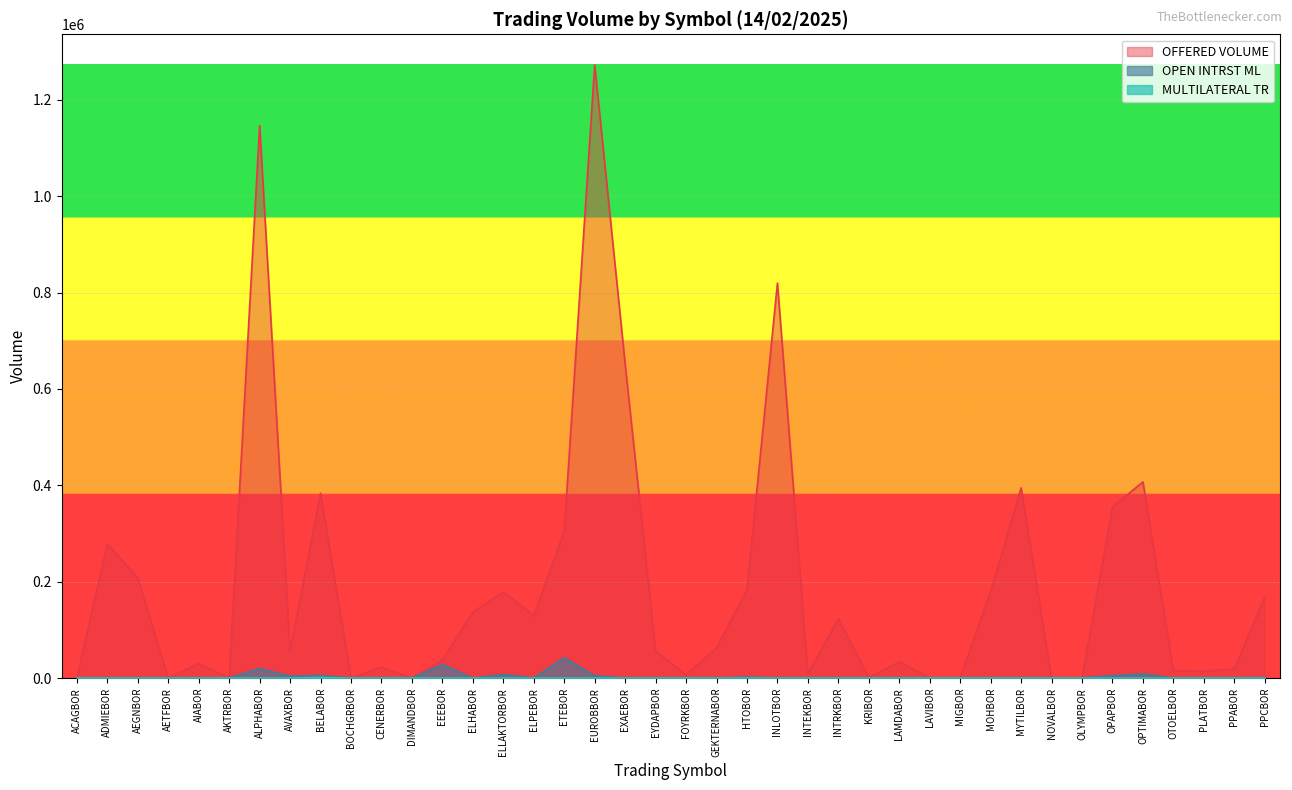

What are all the series names shown in the legend?

OFFERED VOLUME, OPEN INTRST ML, MULTILATERAL TR